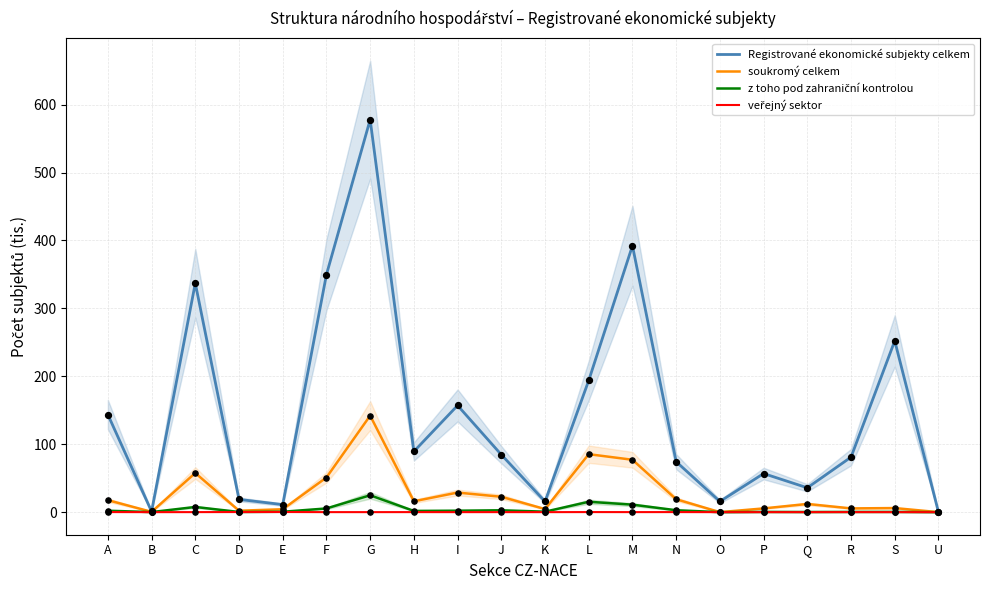

At which category is the sum across all series the highest?

G